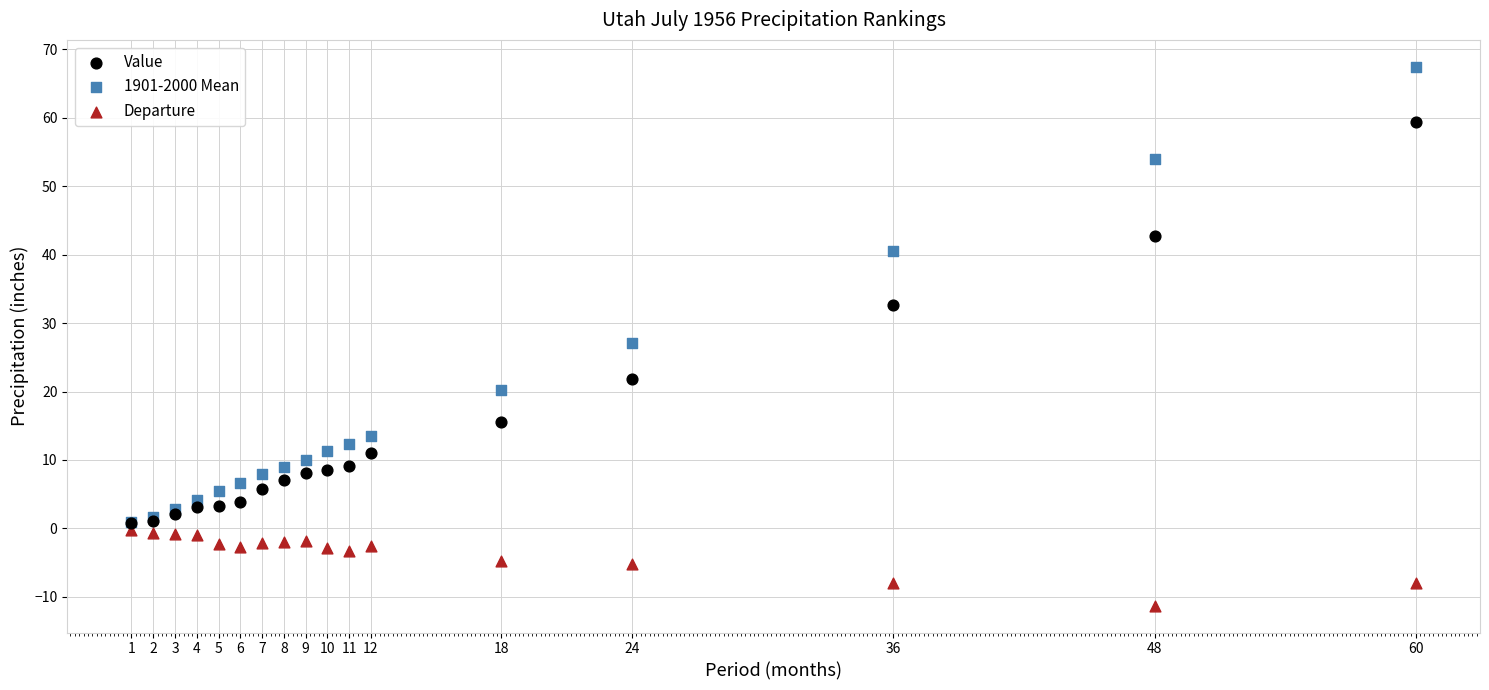

What are all the series names shown in the legend?

Value, 1901-2000 Mean, Departure